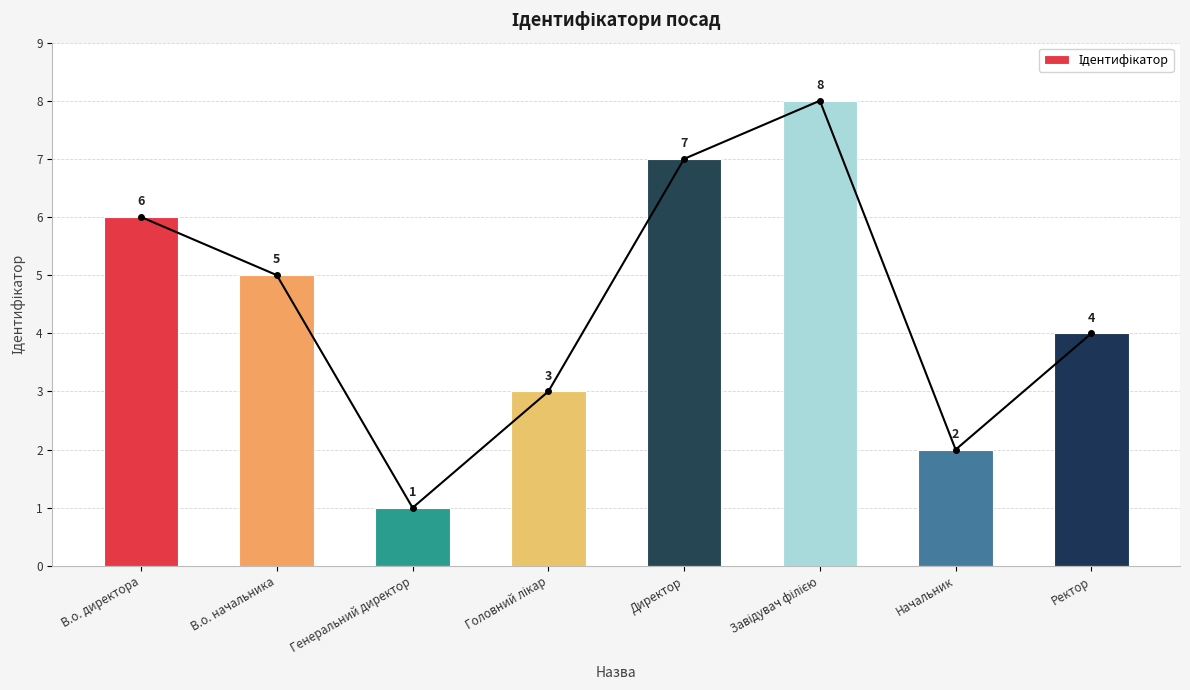

Where is the data nearest to the value 4?

Ректор